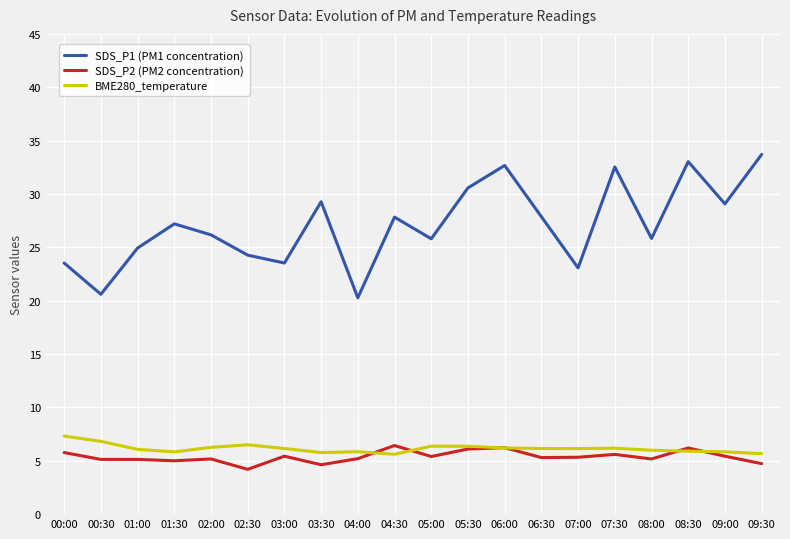

What position from the right is 08:30?

3